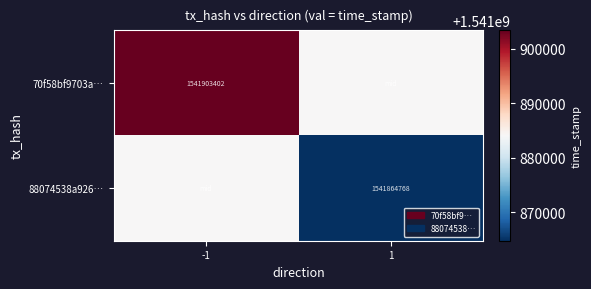

The 70f58bf9703a… series shows 2546705628 at -1. True or false?

False